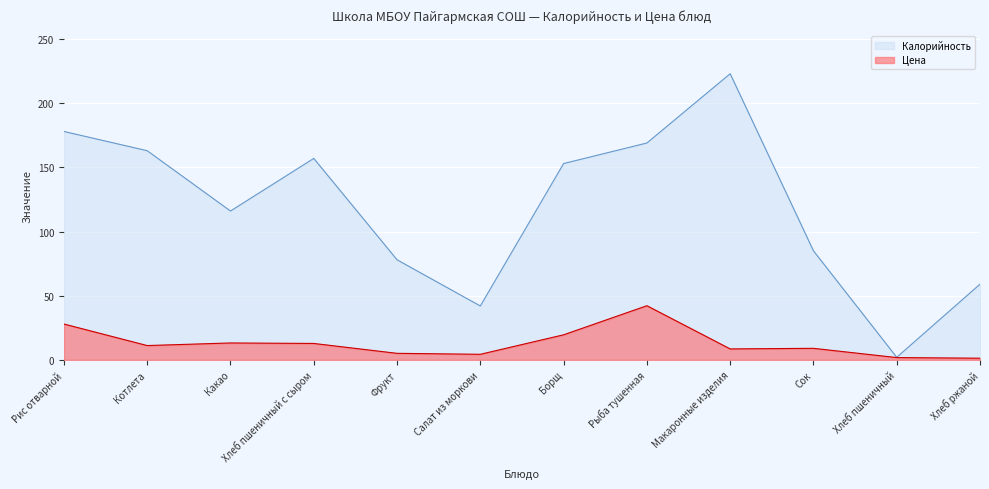

Where is the first local minimum for Цена?

Котлета